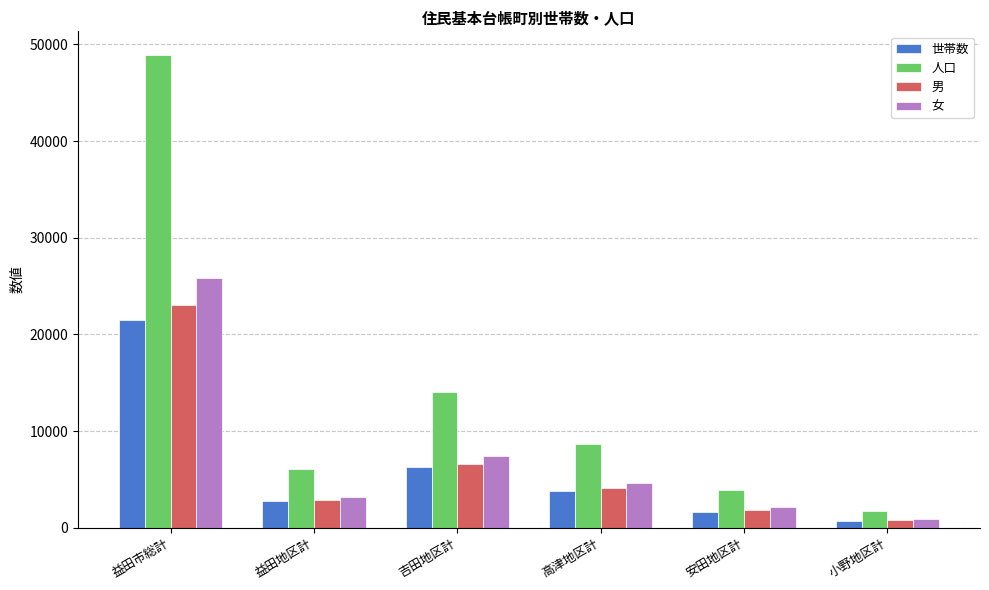

At which label does 人口 reach its minimum?

小野地区計